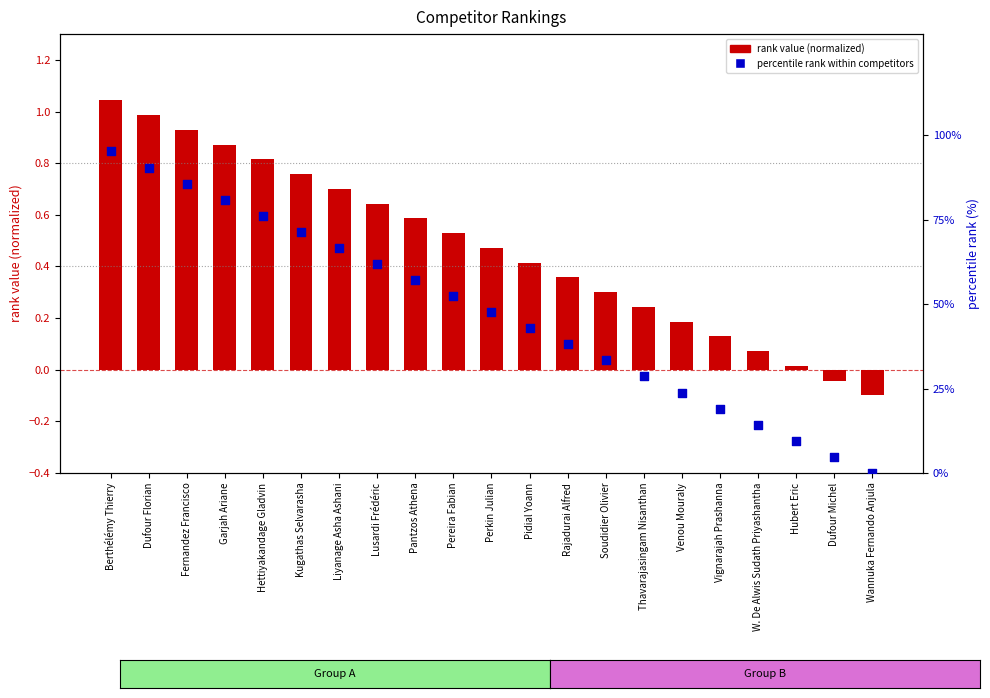

Which series contains the lowest Y value?

rank value (normalized)